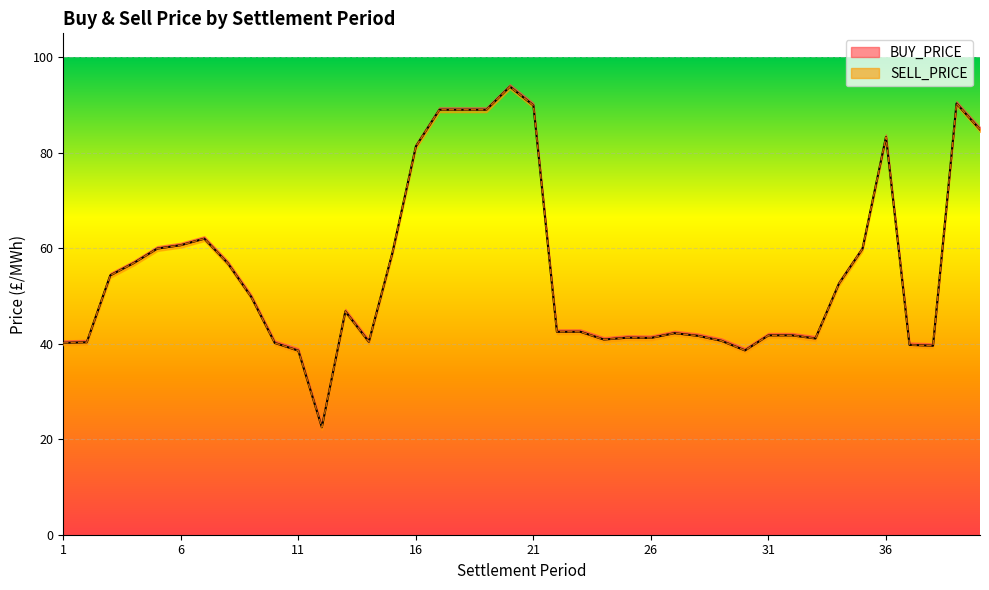

Which series has the widest spread of values?

BUY_PRICE